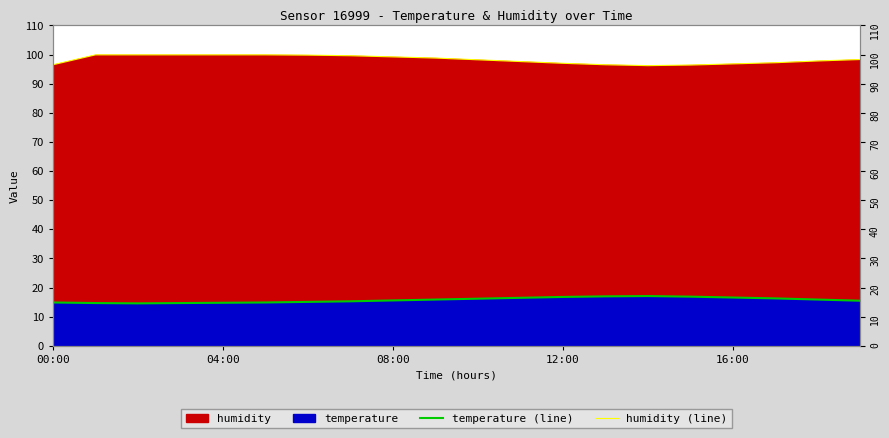

Which series has the widest spread of values?

humidity (line)